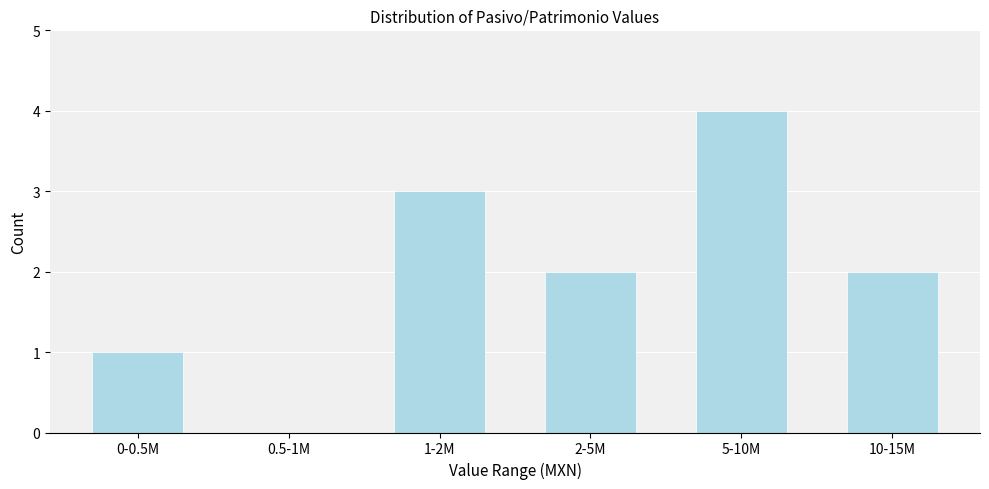

Reading left to right, what are all the values shown in this chart?

0-0.5M=1	0.5-1M=0	1-2M=3	2-5M=2	5-10M=4	10-15M=2